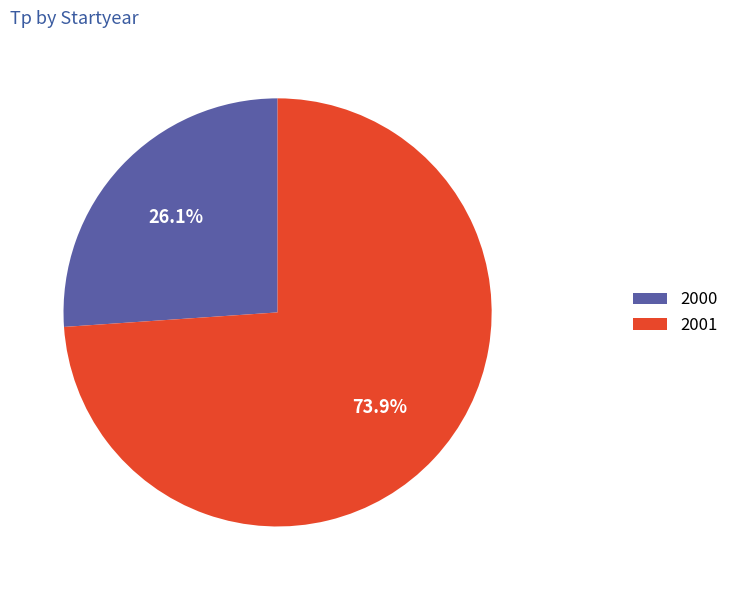

Which slice is the largest?

2001